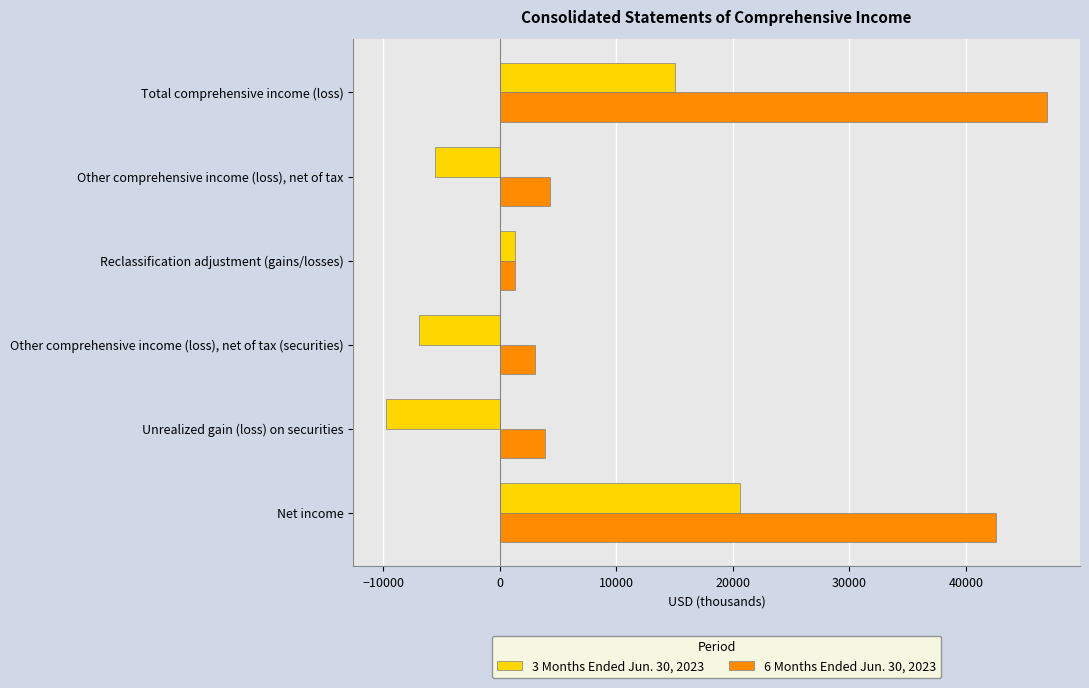

What is the highest value of the 6 Months Ended Jun. 30, 2023 series?

46958